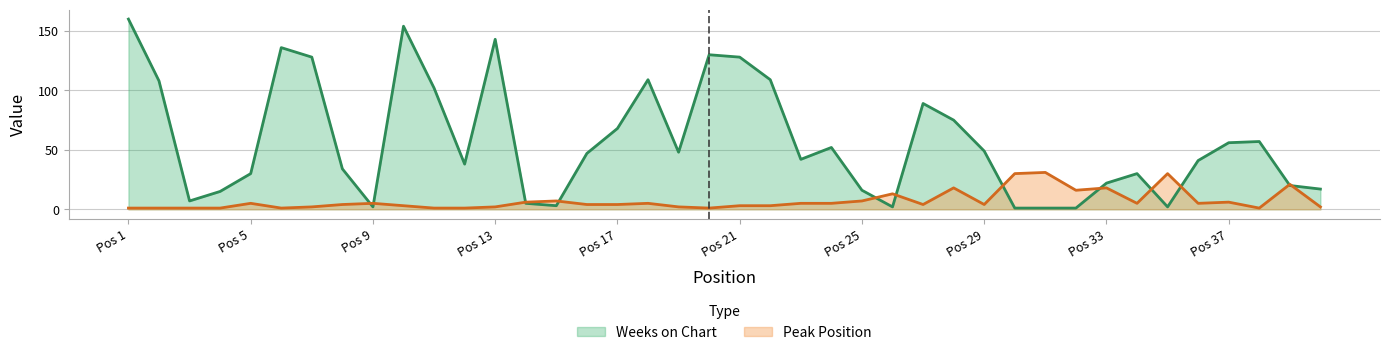

Reading left to right, extract all data points from this chart.

Peak Position: 1	1	1	1	5	1	2	4	5	3	1	1	2	6	7	4	4	5	2	1	3	3	5	5	7	13	4	18	4	30	31	16	18	5	30	5	6	1	21	2
Weeks on Chart: 160	108	7	15	30	136	128	34	2	154	102	38	143	5	3	47	68	109	48	130	128	109	42	52	16	2	89	75	49	1	1	1	22	30	2	41	56	57	20	17